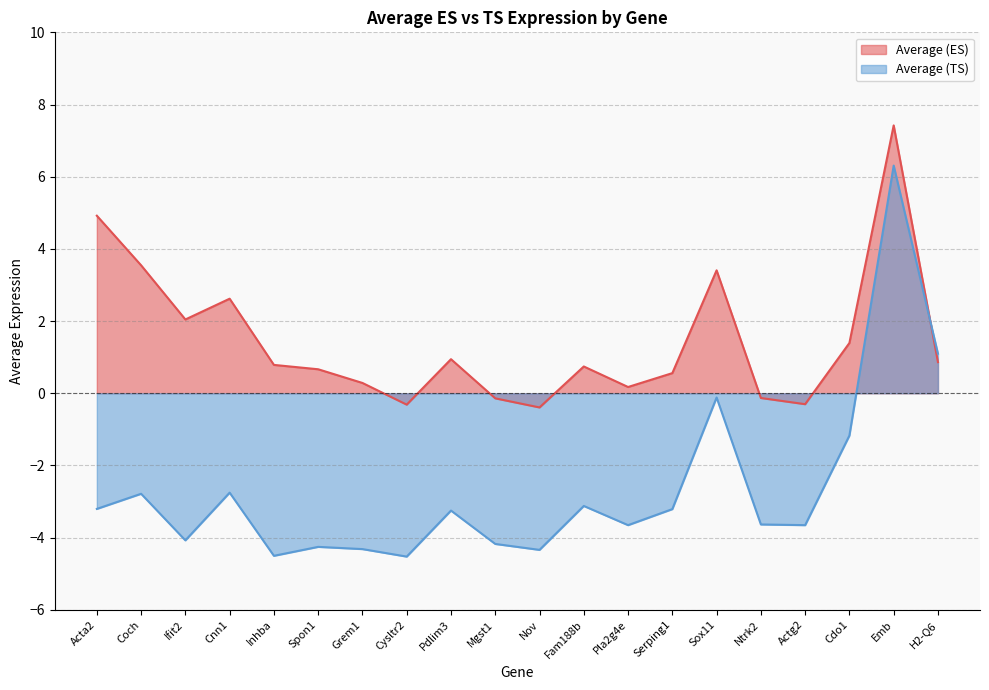

Is the value of Average (ES) at Cnn1 greater than the value of Average (TS) at Cdo1?

Yes